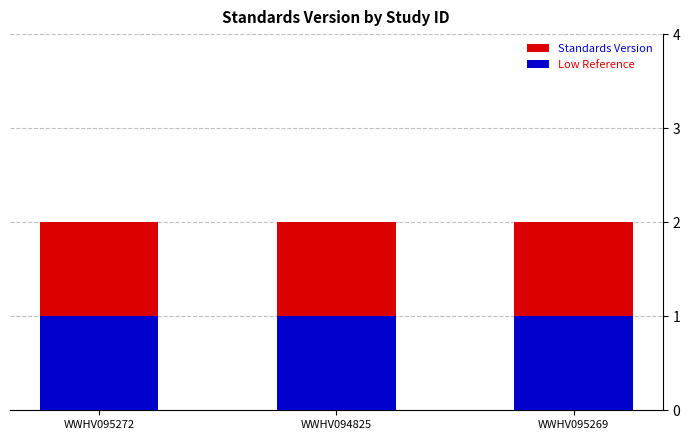

The Low Reference series shows 2 at WWHV095269. True or false?

False